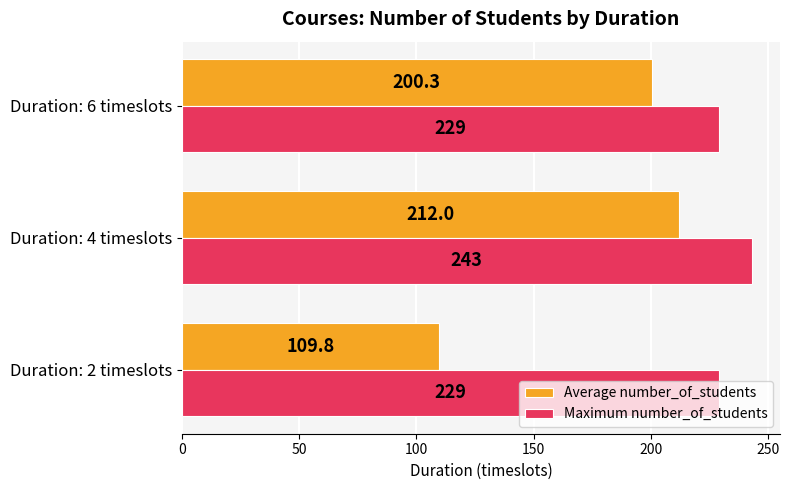

What are all the series names shown in the legend?

Average number_of_students, Maximum number_of_students